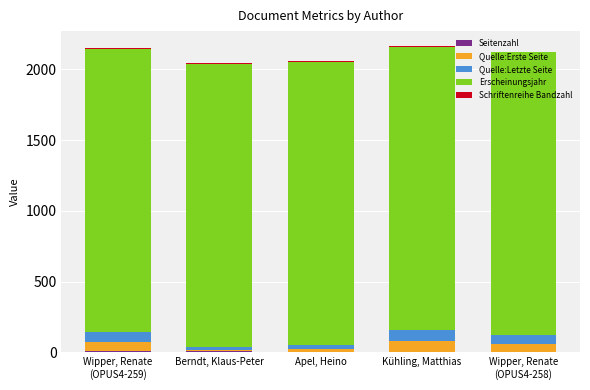

Are the bars grouped side by side (vs. stacked)?

No